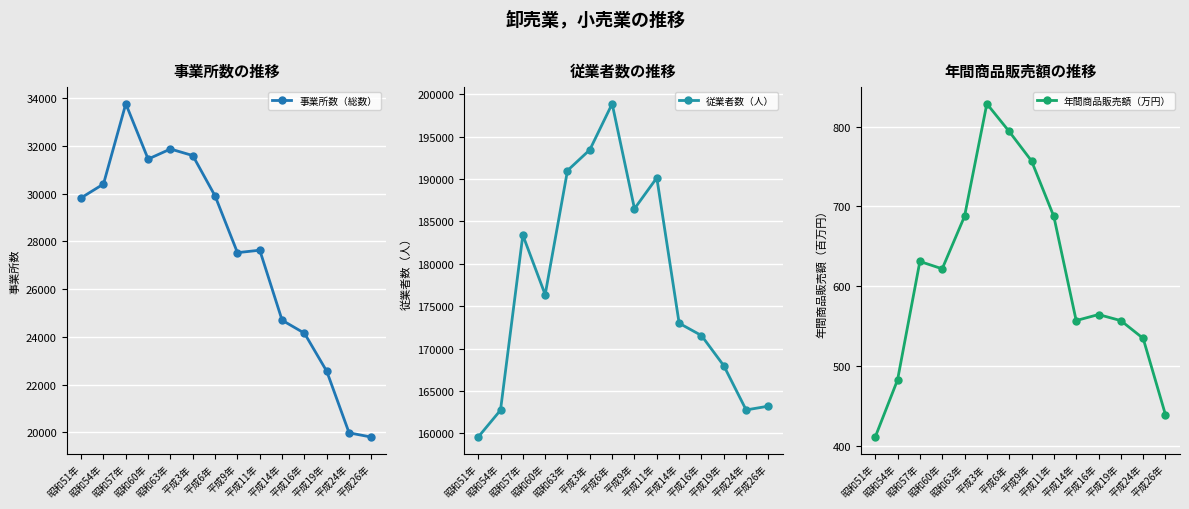

What is the value of the 年間商品販売額（万円） point at the 11th from the left?

564.5